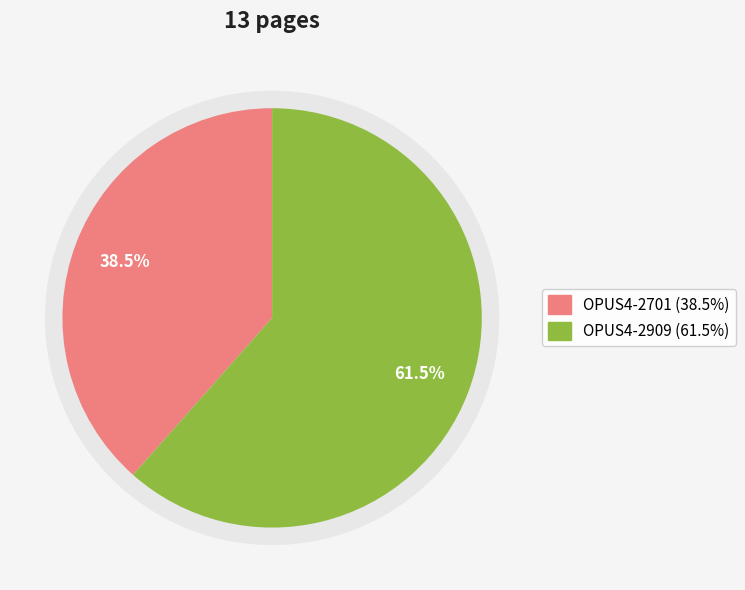

To the nearest percent, what percentage of the pie is OPUS4-2701?

38%